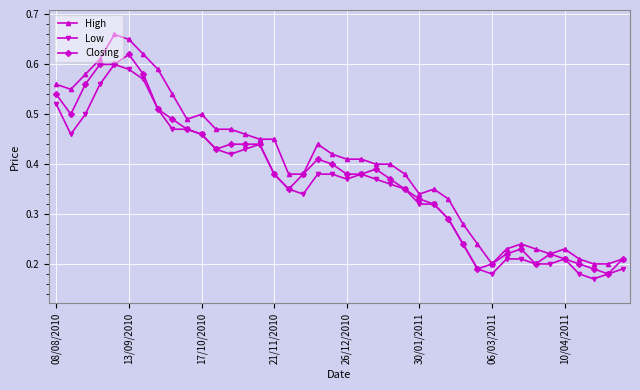

Which series has the largest total across all categories?

High